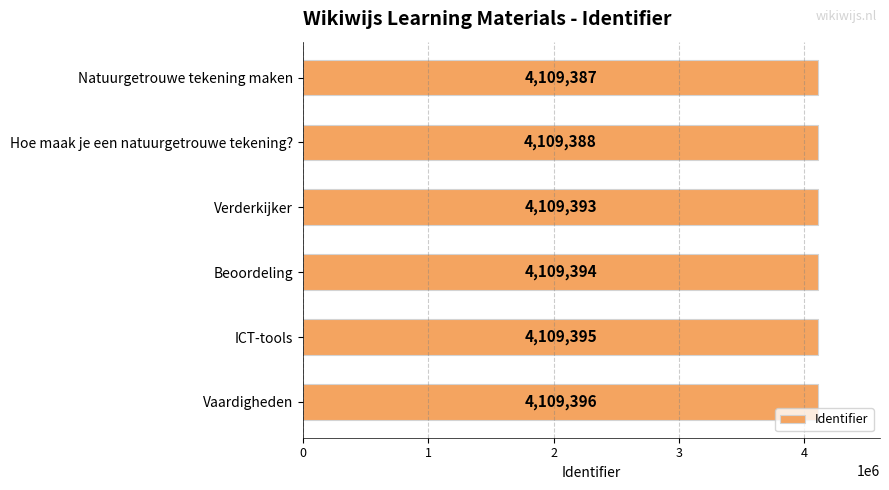

List the labels in order of value, smallest first.

Natuurgetrouwe tekening maken, Hoe maak je een natuurgetrouwe tekening?, Verderkijker, Beoordeling, ICT-tools, Vaardigheden